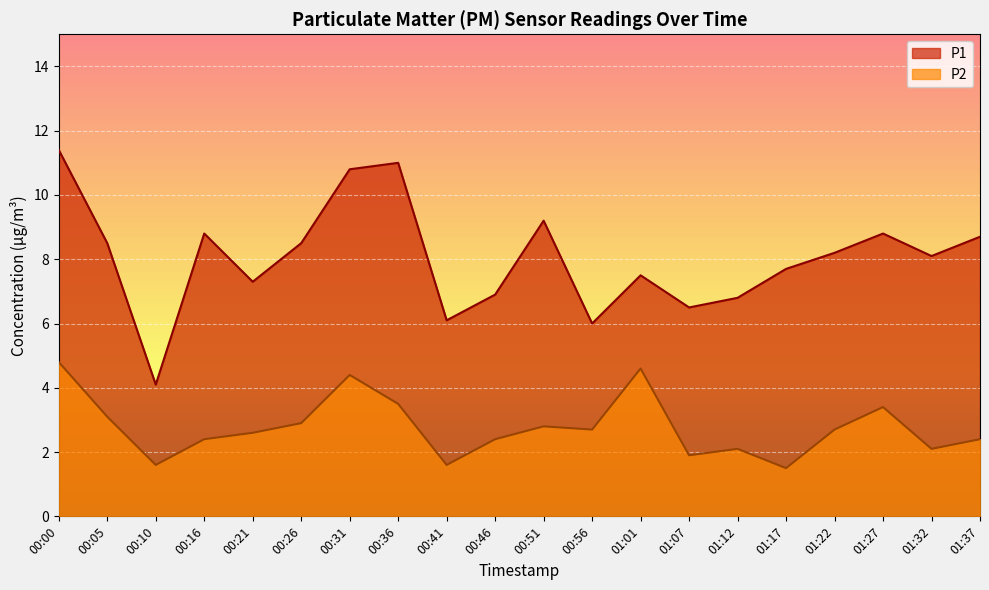

What is the difference between the P1 values at 01:01 and 01:32?

0.6